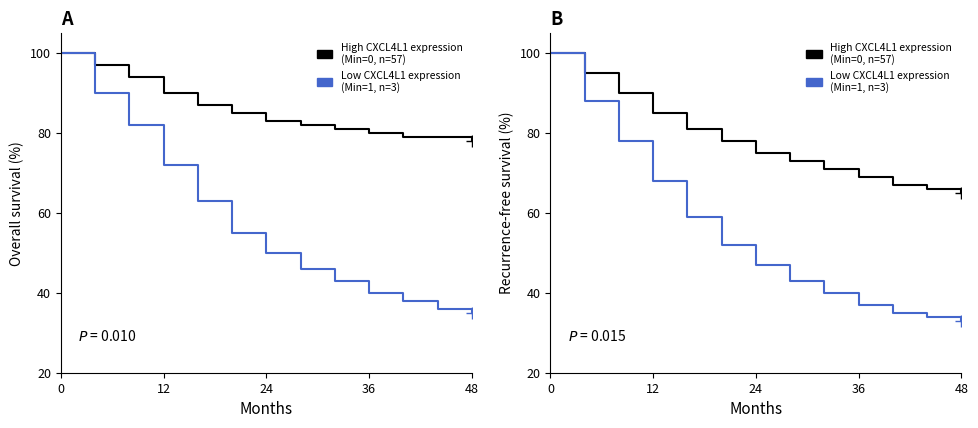

Is the value of Low expression (Min=1, n=3) at 8 greater than the value of High expression (Min=0, n=57) at 12?

No